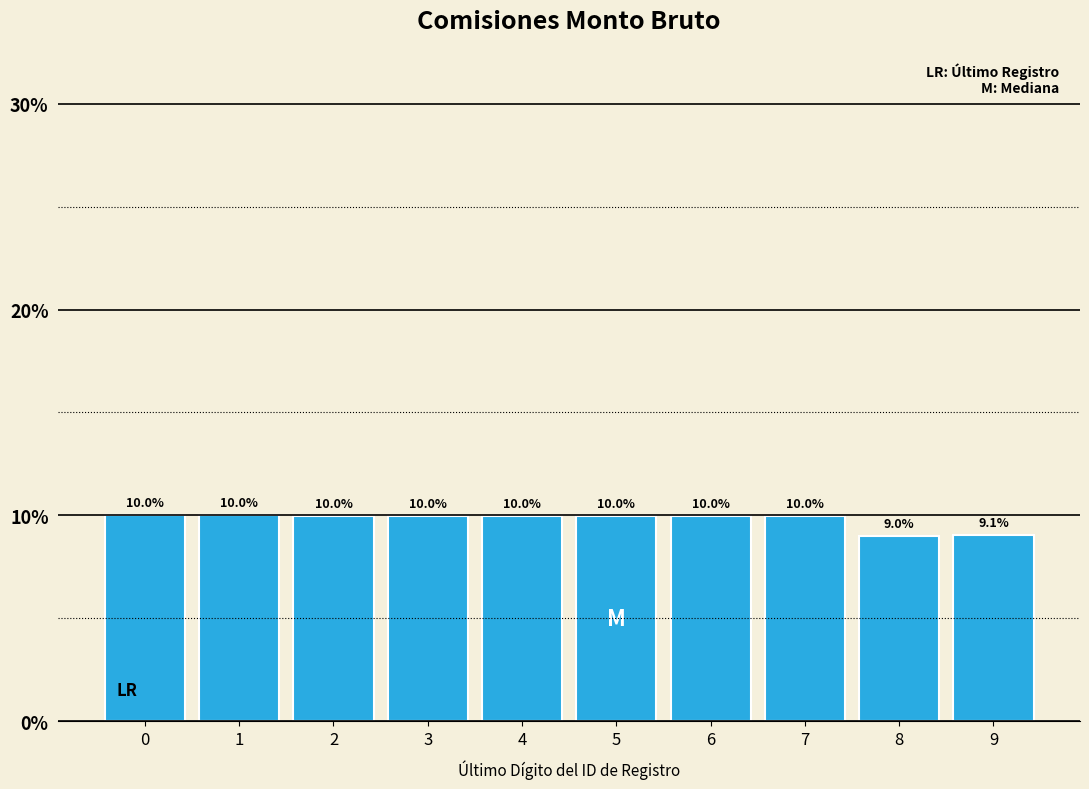

Reading left to right, list all the values displayed in this chart.

10.0	10.0	10.0	10.0	10.0	10.0	10.0	10.0	9.0	9.1